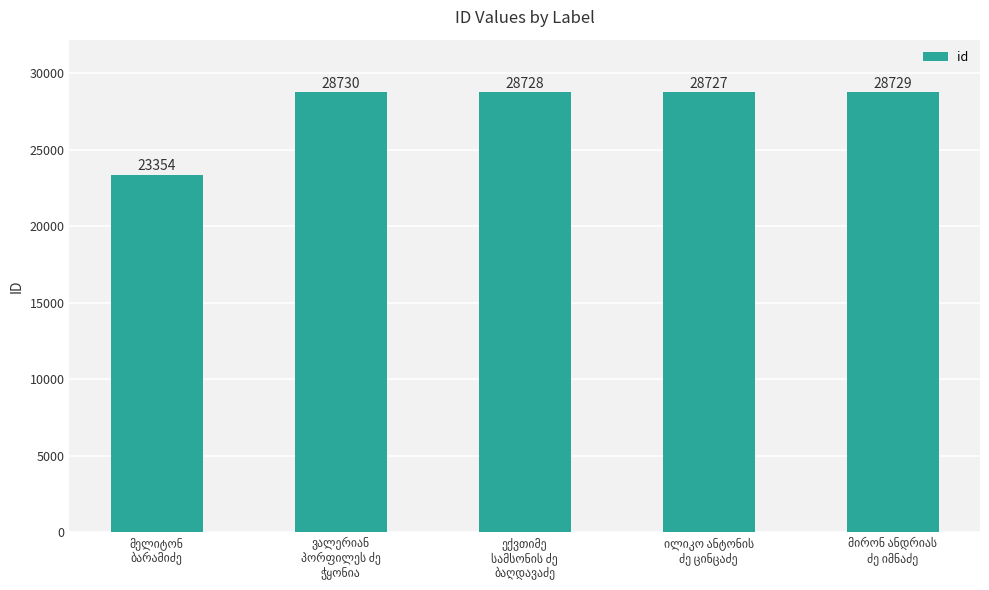

What is the maximum value shown in the chart?

28730